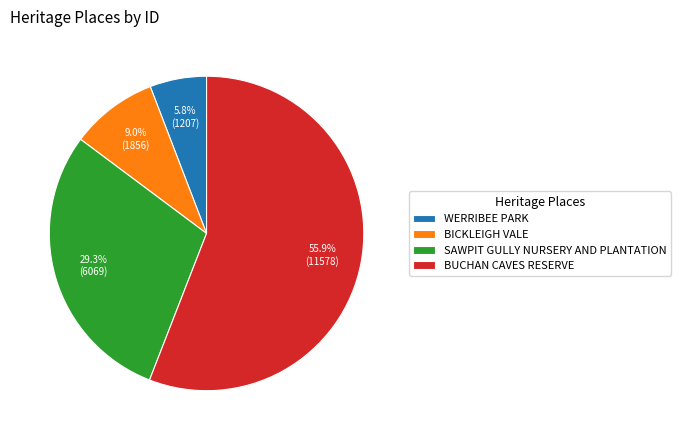

Rank the categories by value from lowest to highest.

WERRIBEE PARK, BICKLEIGH VALE, SAWPIT GULLY NURSERY AND PLANTATION, BUCHAN CAVES RESERVE